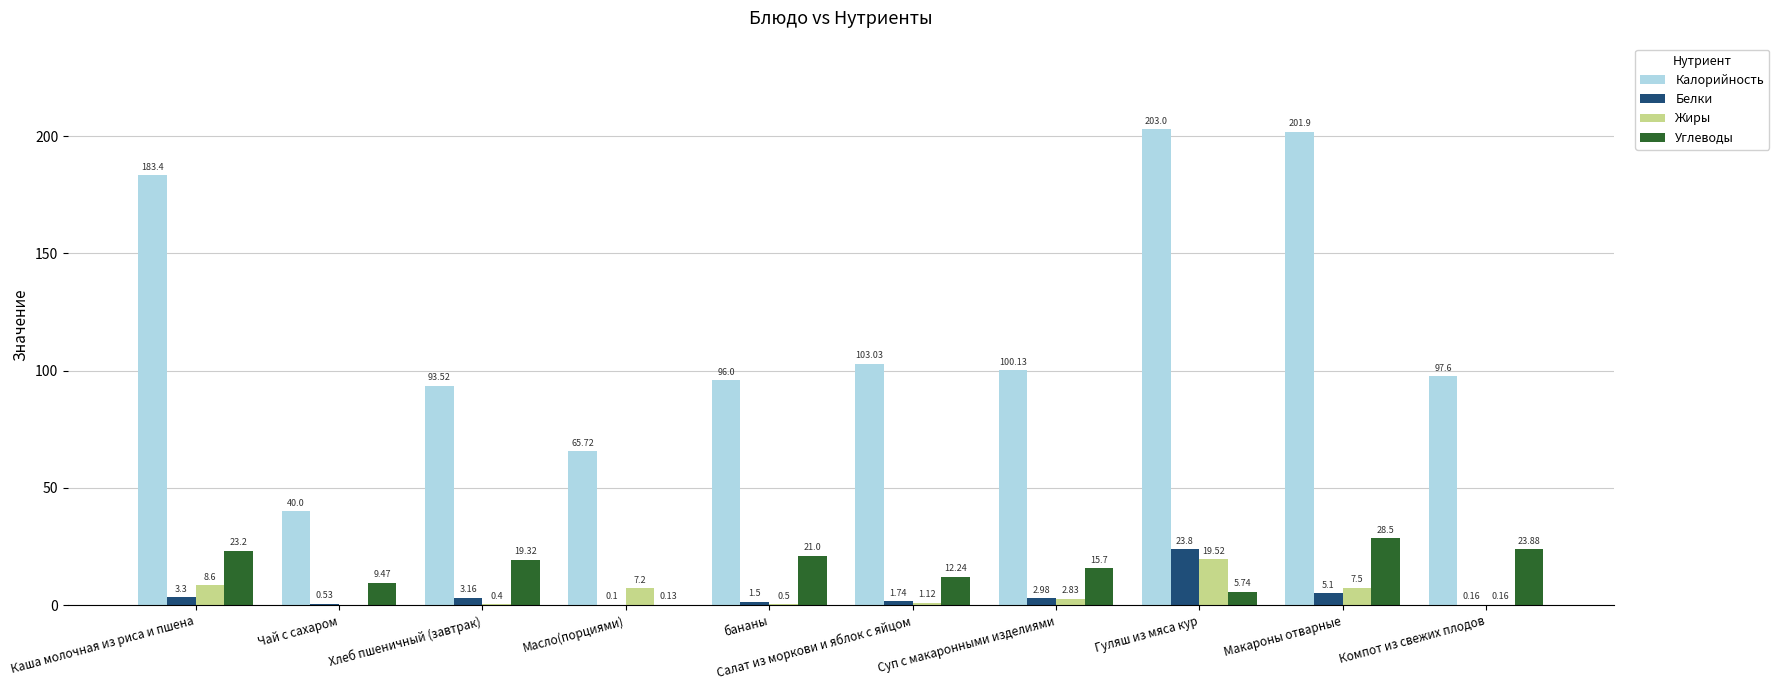

Are the bars grouped side by side (vs. stacked)?

Yes